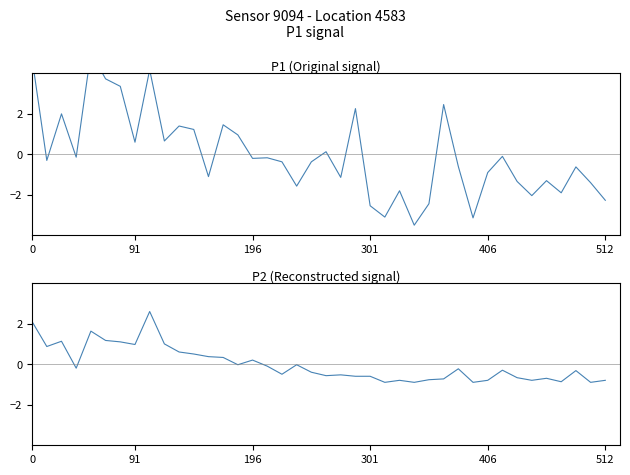

Where do P2 and P1 first cross each other?

0 and 91